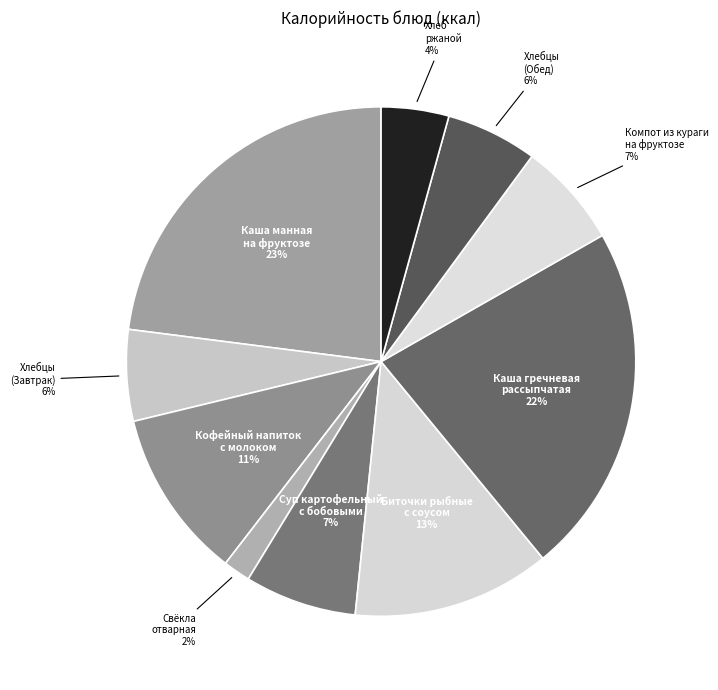

Is it true that Хлебцы (Завтрак) is 6% of the pie?

True